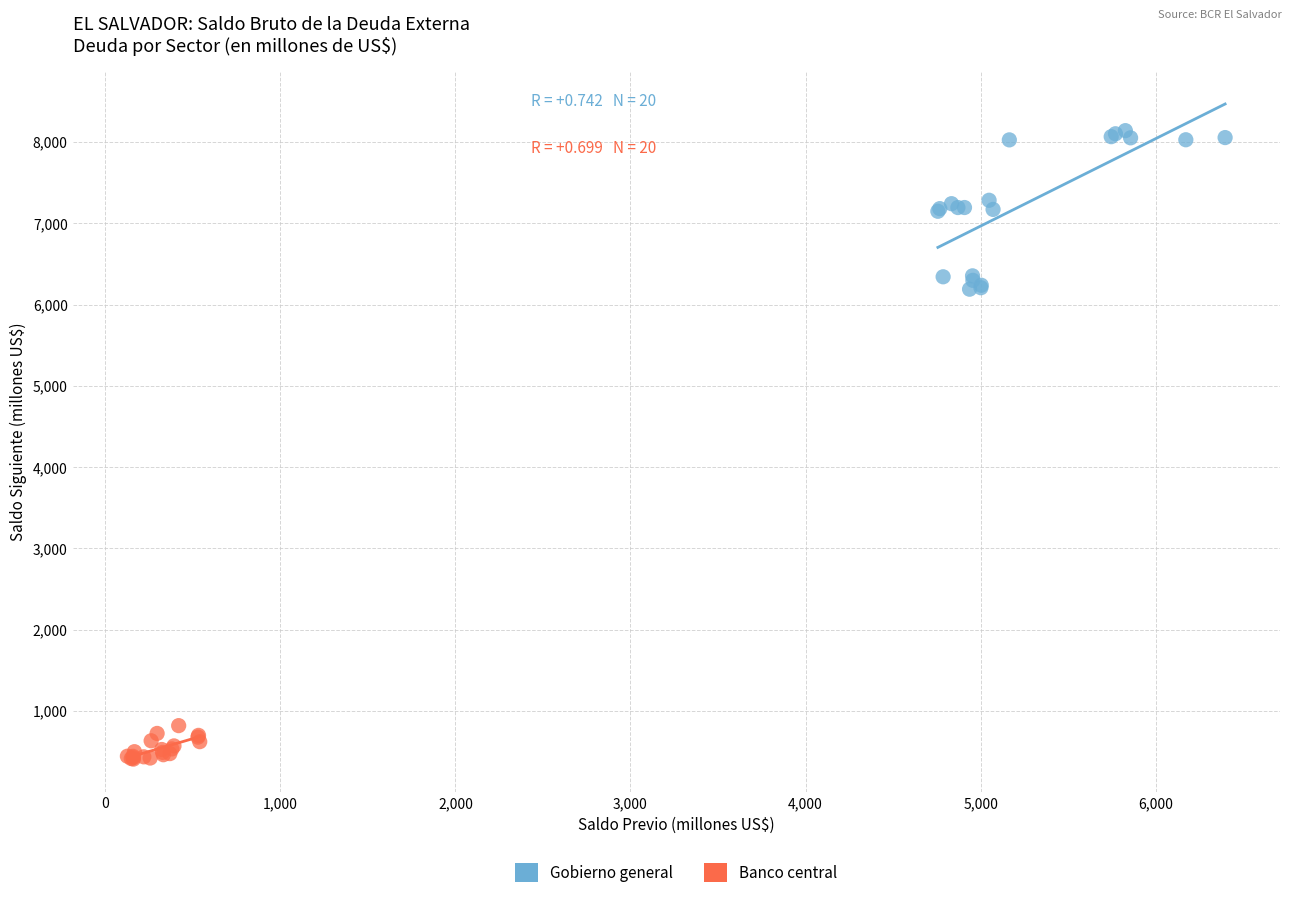

Which series reaches the maximum Y coordinate?

Gobierno general